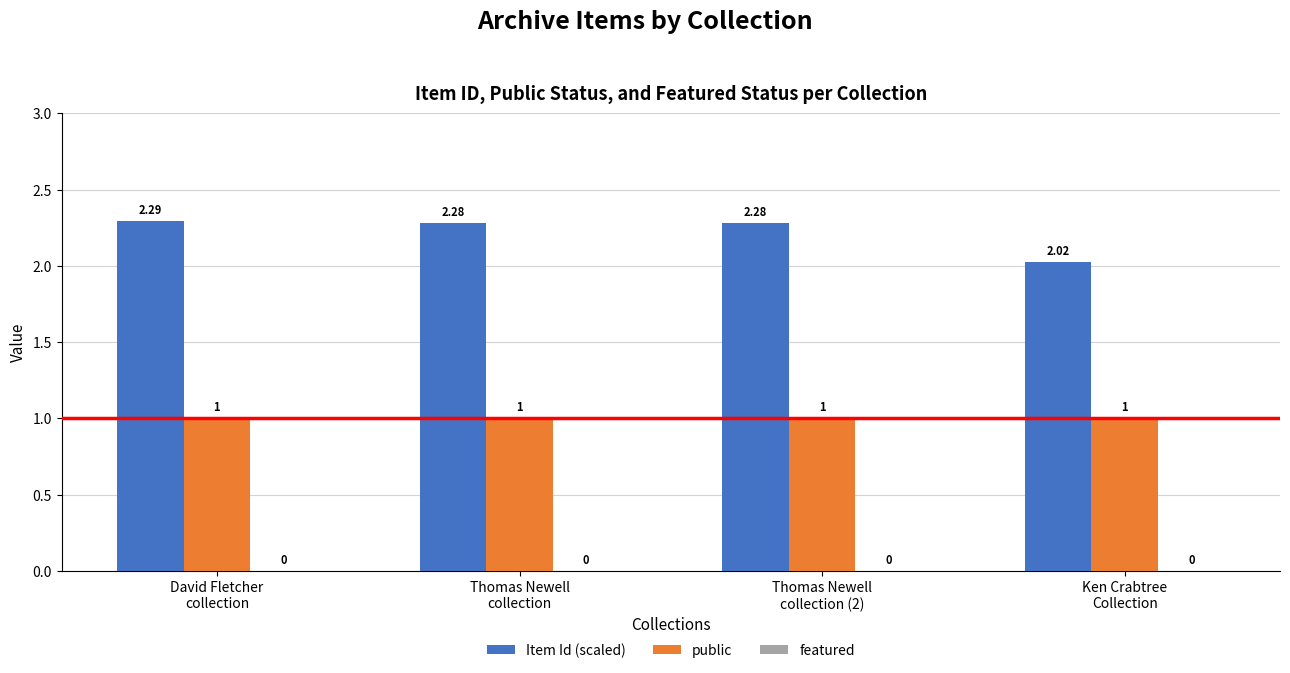

Which series changed the most between David Fletcher
collection and Thomas Newell
collection?

Item Id (scaled)